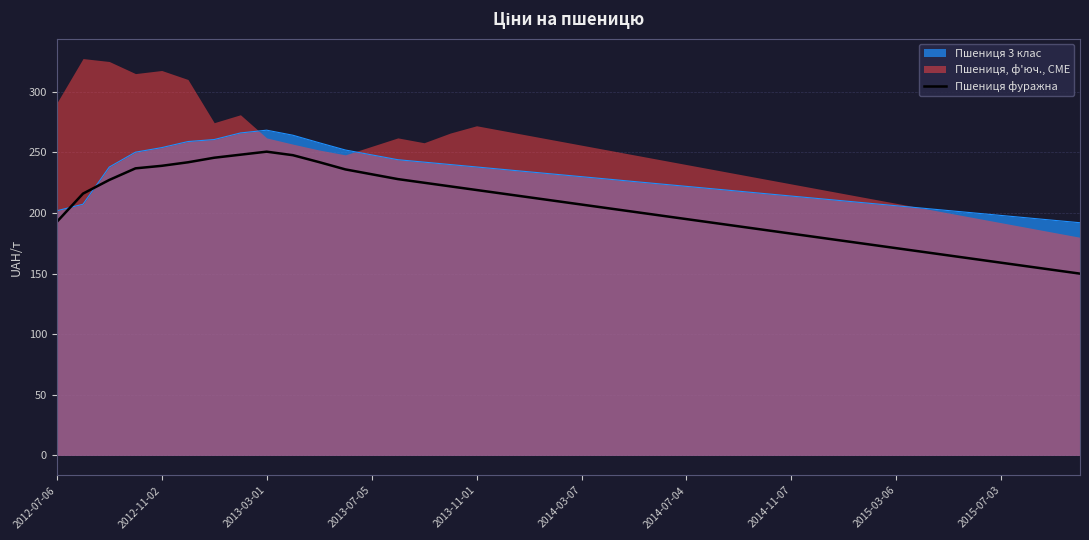

The value of Пшениця фуражна at 2014-07-04 is 195.0. True or false?

True